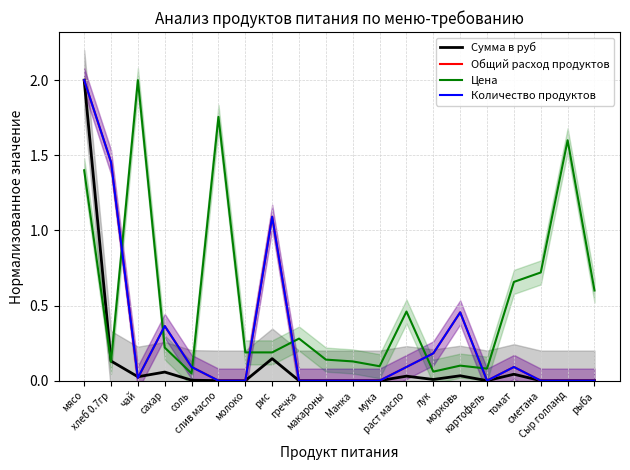

How many intersections are there between Количество продуктов and Цена?

7